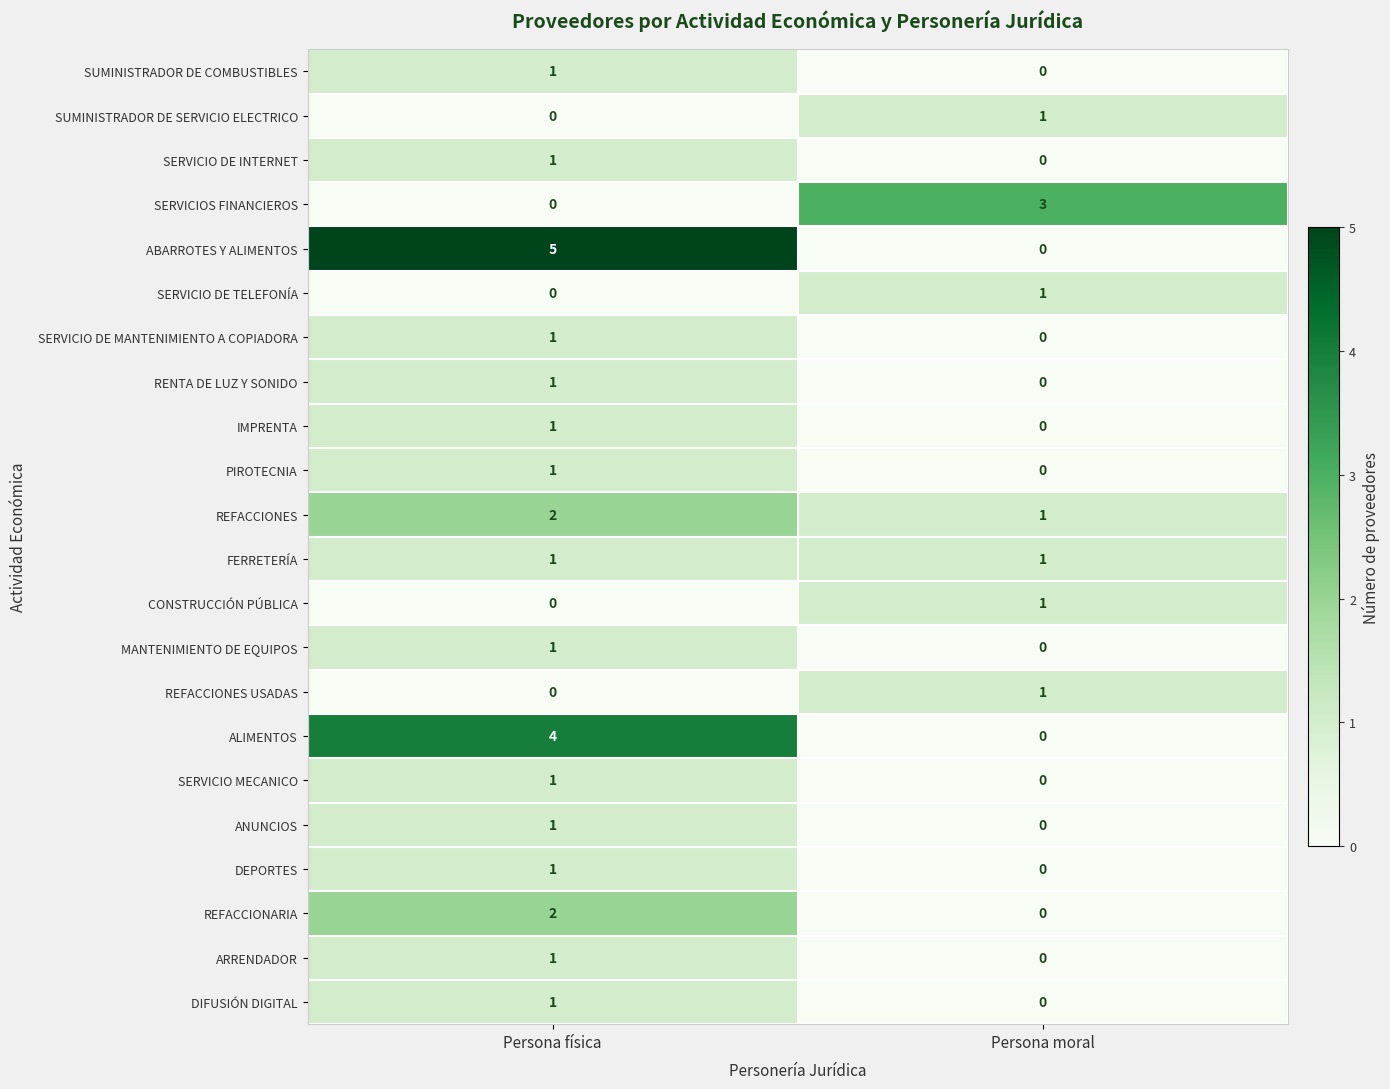

Which series has the largest total across all categories?

ABARROTES Y ALIMENTOS